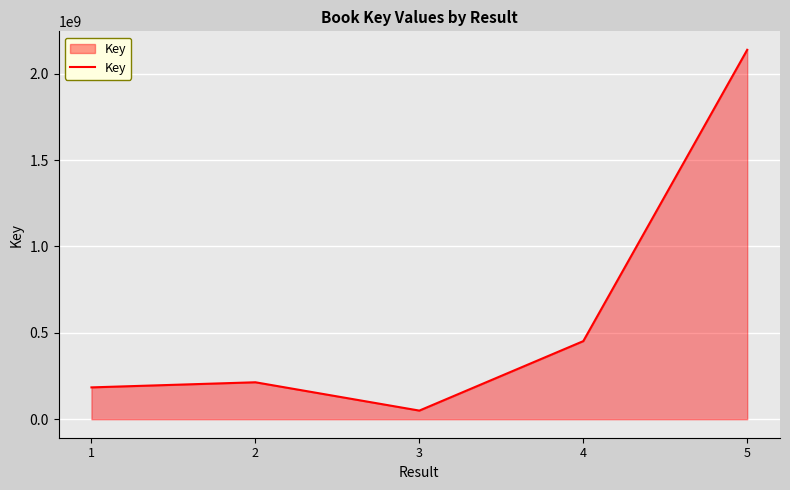

Reading left to right, list all the values displayed in this chart.

184381153	213961031	50065246	452019201	2137672027